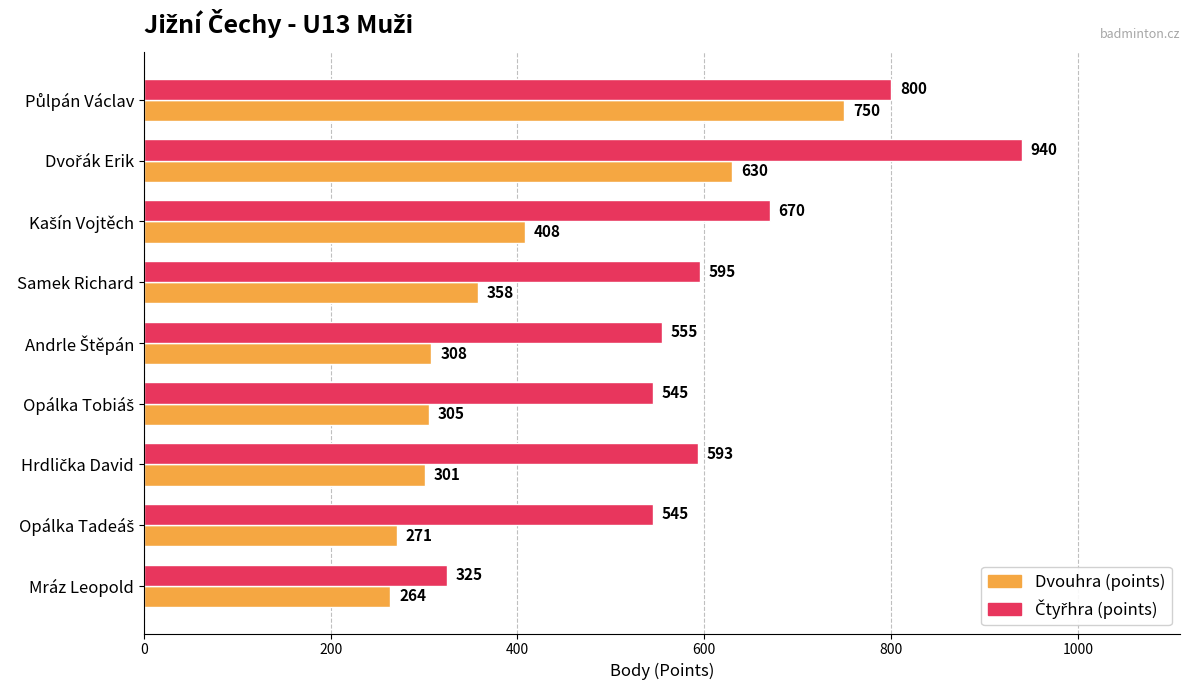

What is the average value of the Dvouhra (points) series?

399